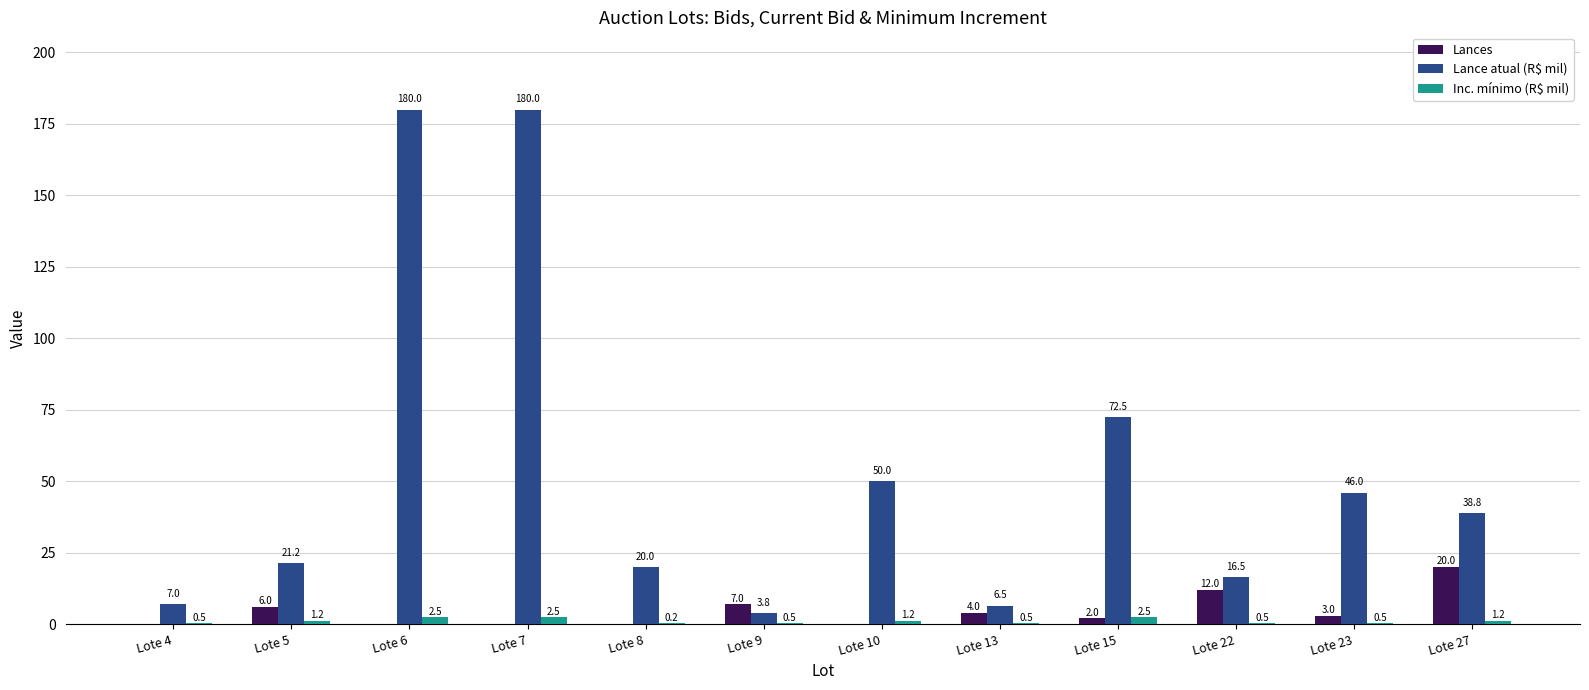

What is the highest value of the Lances series?

20.0